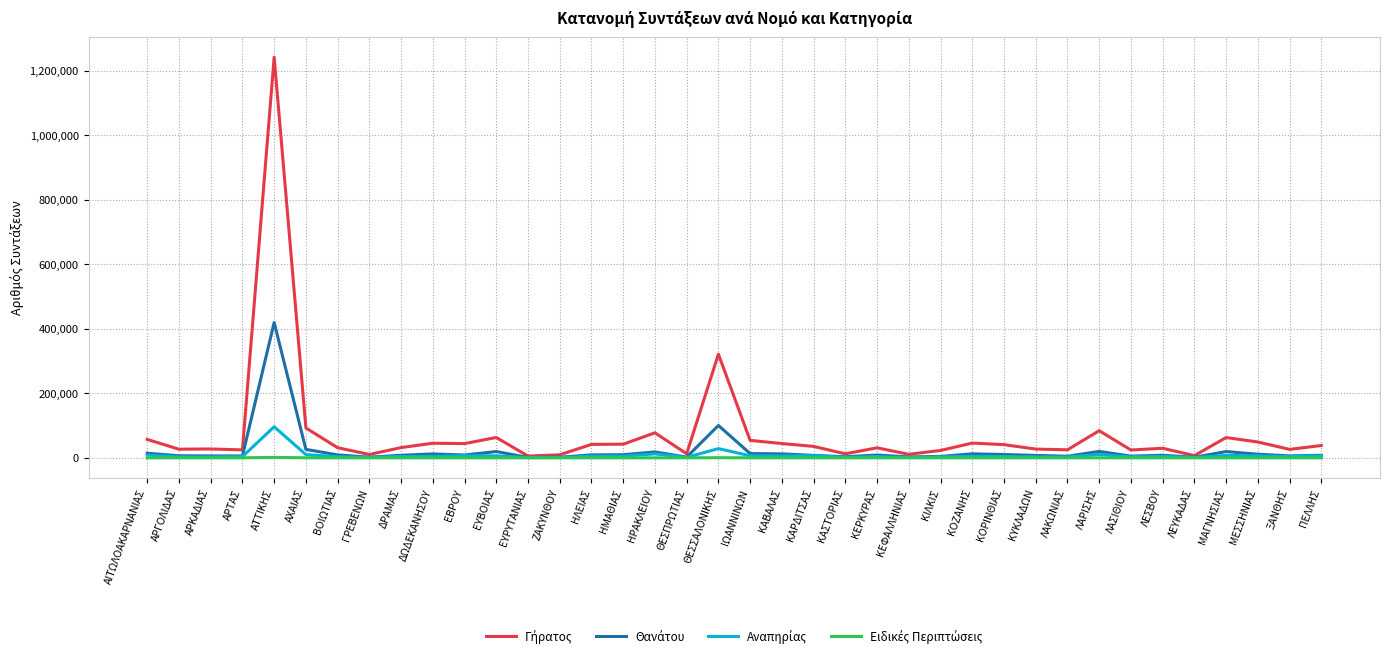

At which category is the sum across all series the highest?

ΑΤΤΙΚΗΣ